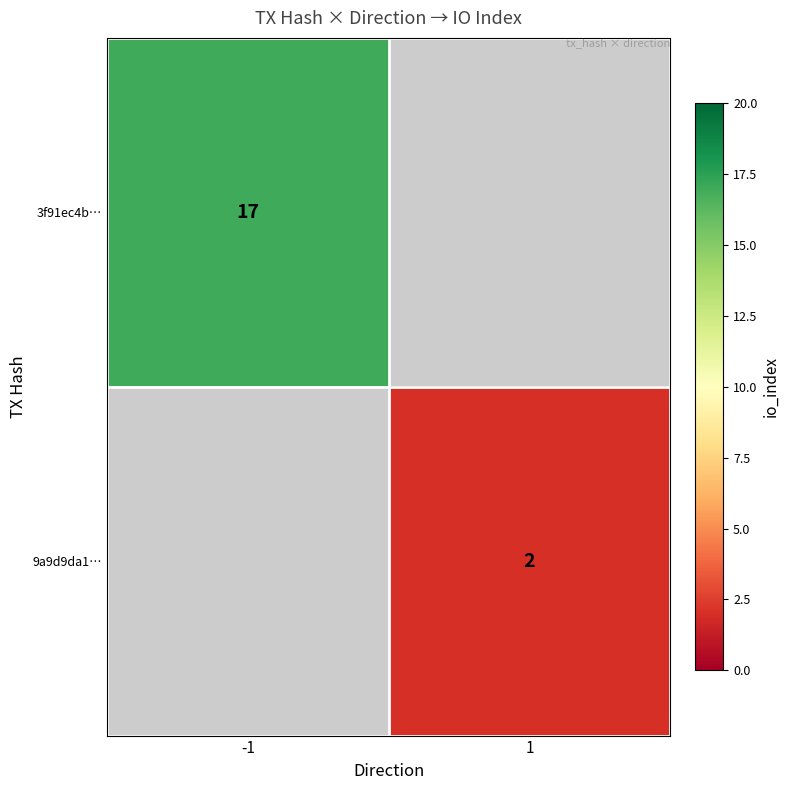

Is it true that 3f91ec4b… equals 27 at -1?

False